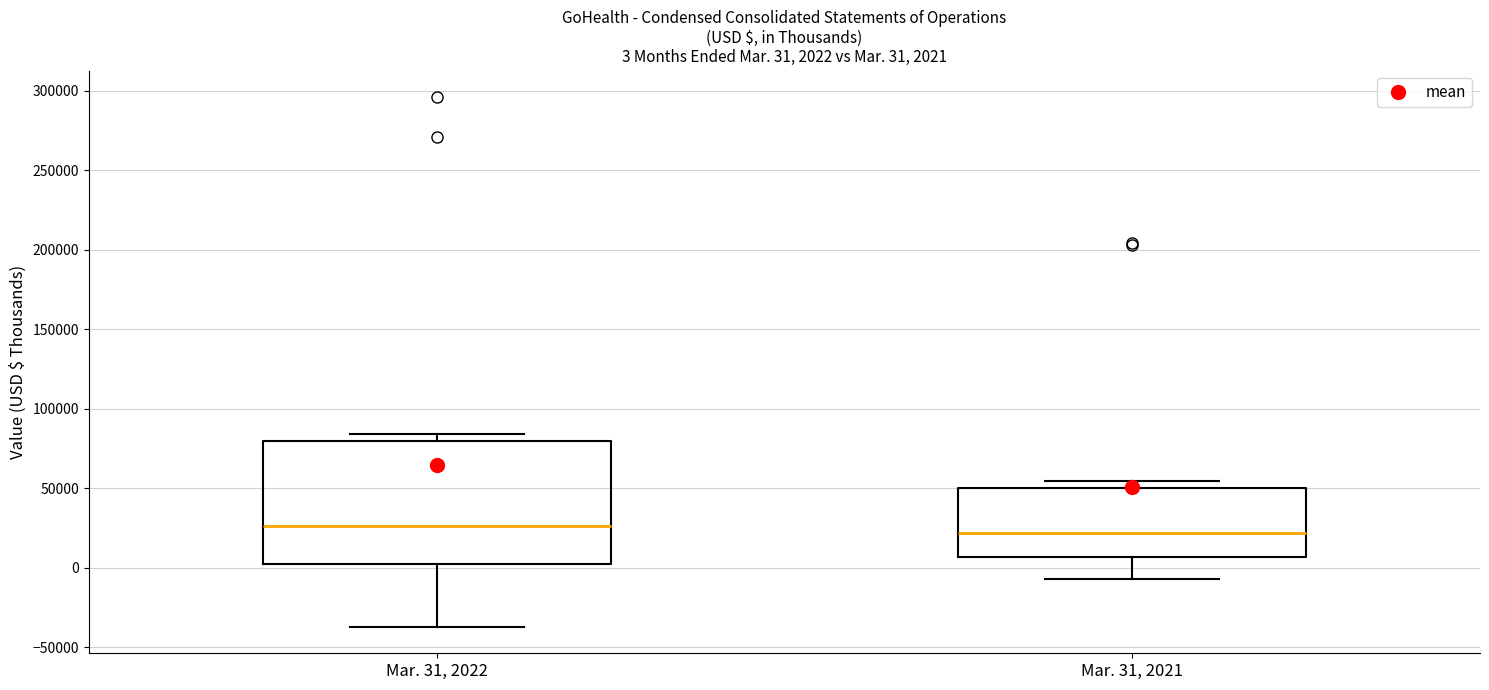

Which box is the tallest, from its lower edge to its upper edge?

Mar. 31, 2022